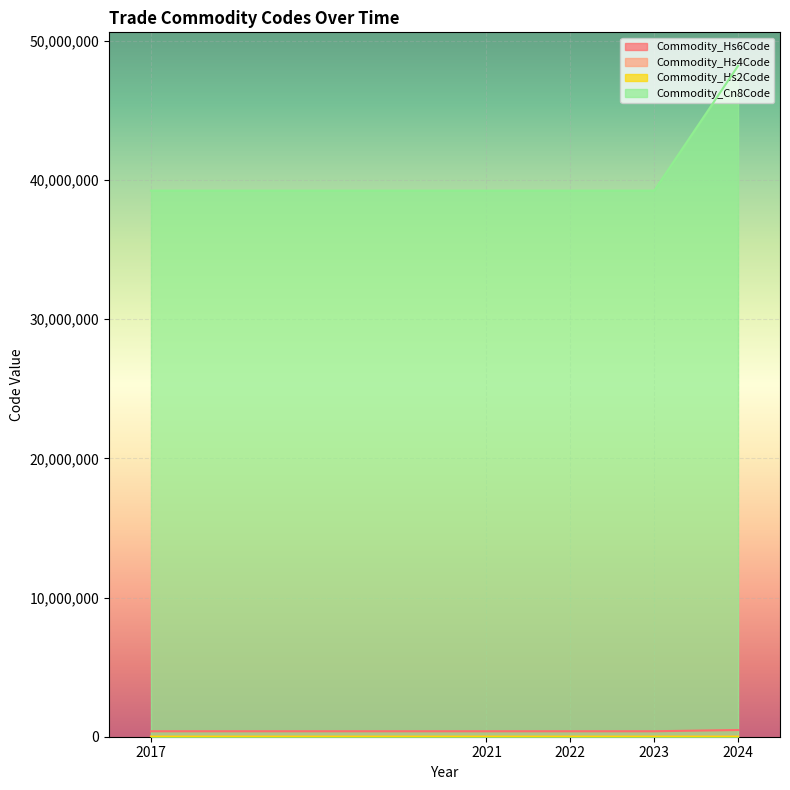

True or false: Commodity_Cn8Code and Commodity_Hs6Code cross at least once.

False